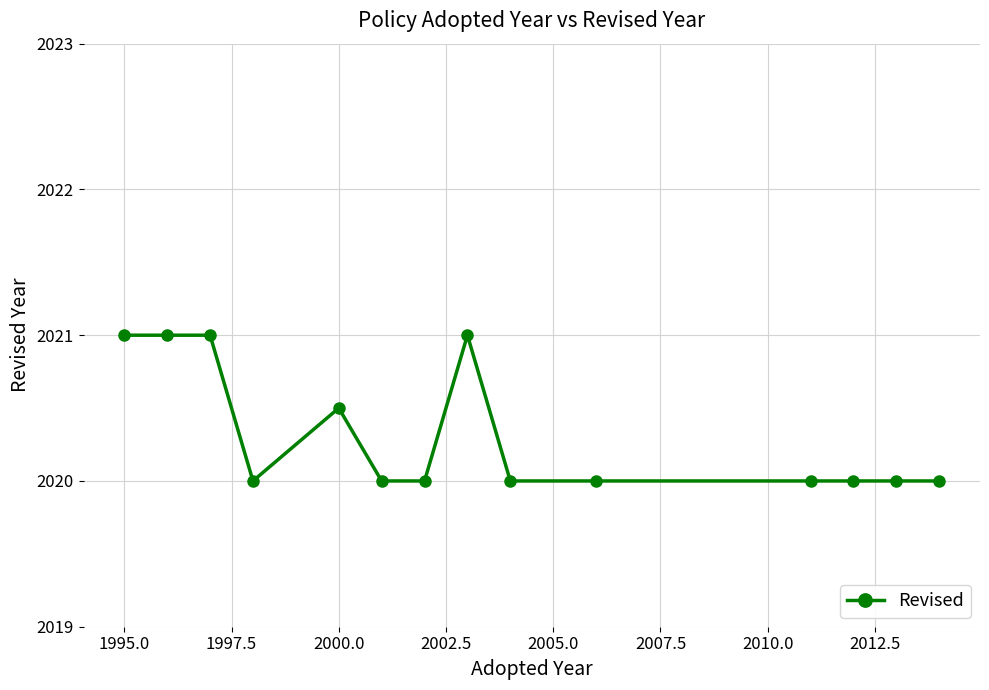

How many distinct data groups are displayed?

1